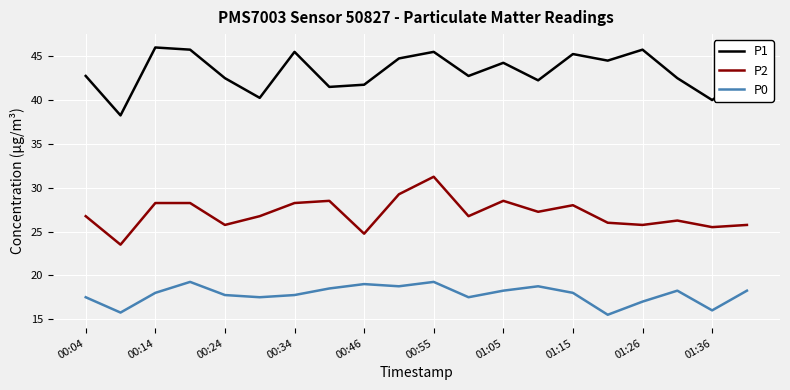

List the series in order of their overall mean, highest first.

P1, P2, P0